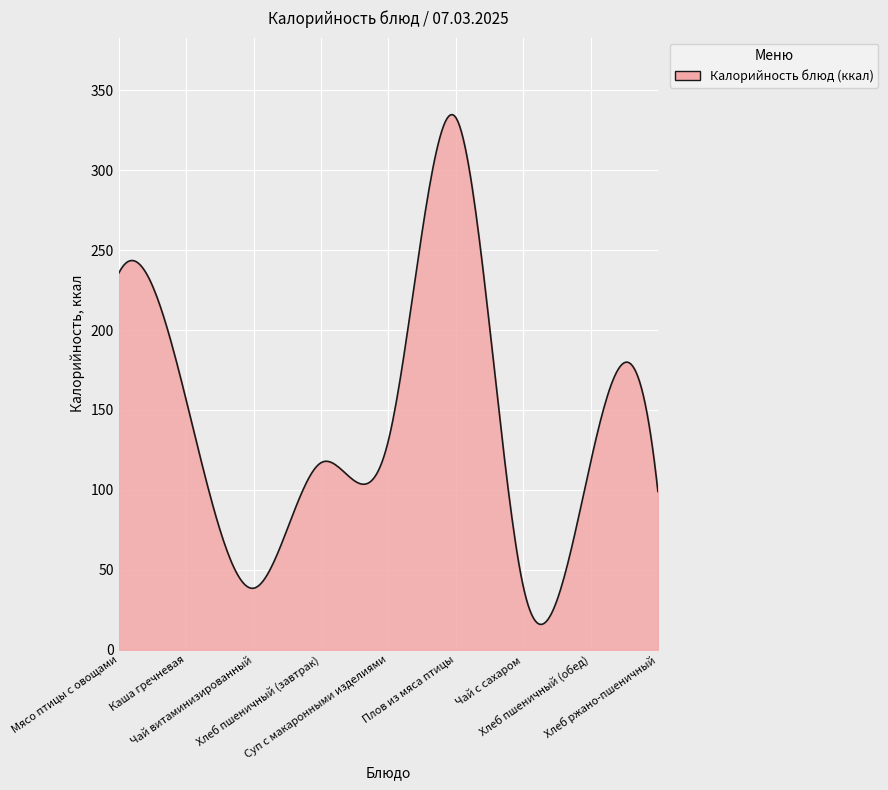

What is the greatest value displayed?

334.7